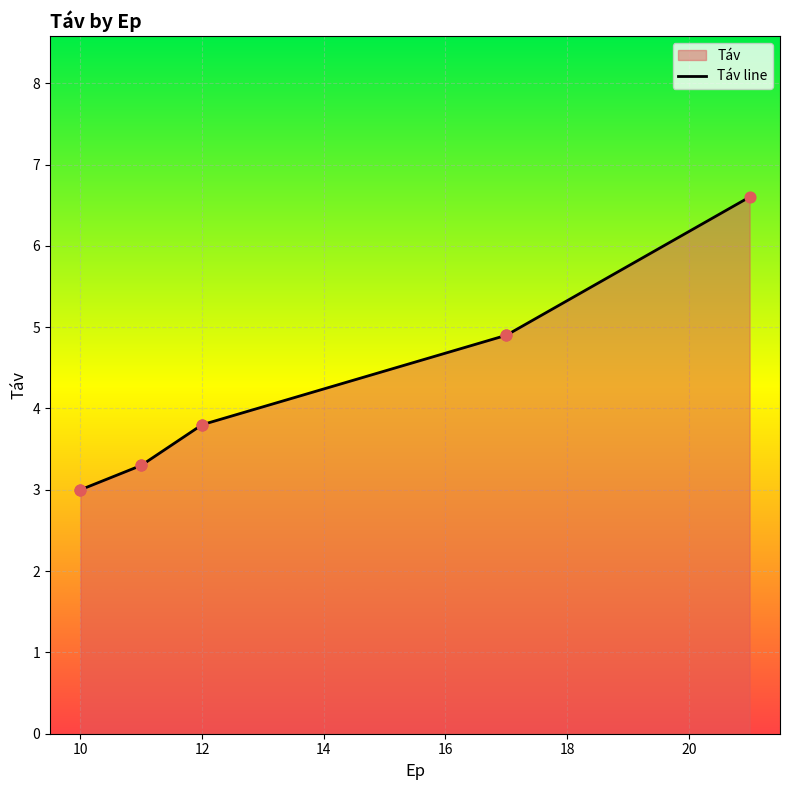

Between 12 and 10, which is larger?

12